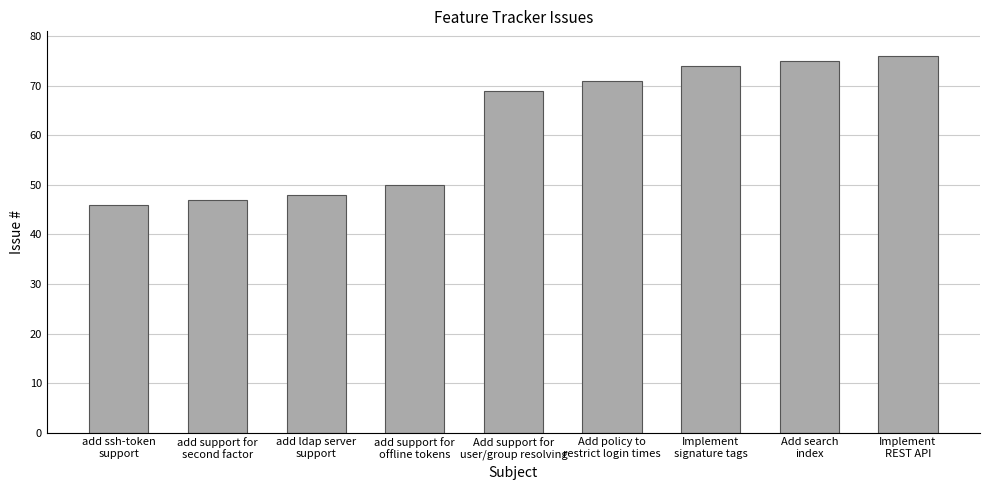

Reading left to right, what are all the values shown in this chart?

add ssh-token
support=46	add support for
second factor=47	add ldap server
support=48	add support for
offline tokens=50	Add support for
user/group resolving=69	Add policy to
restrict login times=71	Implement
signature tags=74	Add search
index=75	Implement
REST API=76